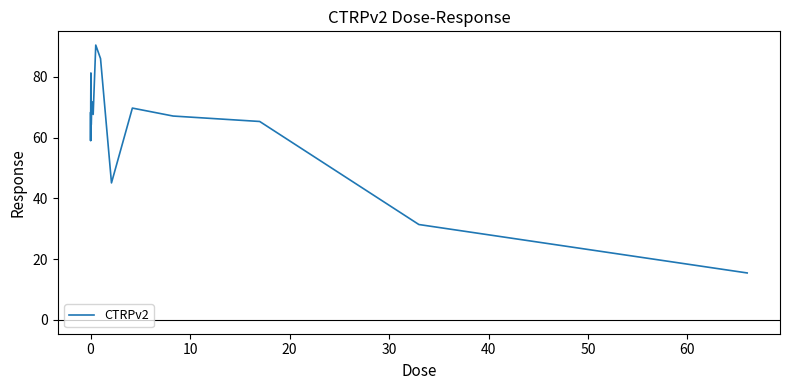

What is the smallest value displayed?

15.5